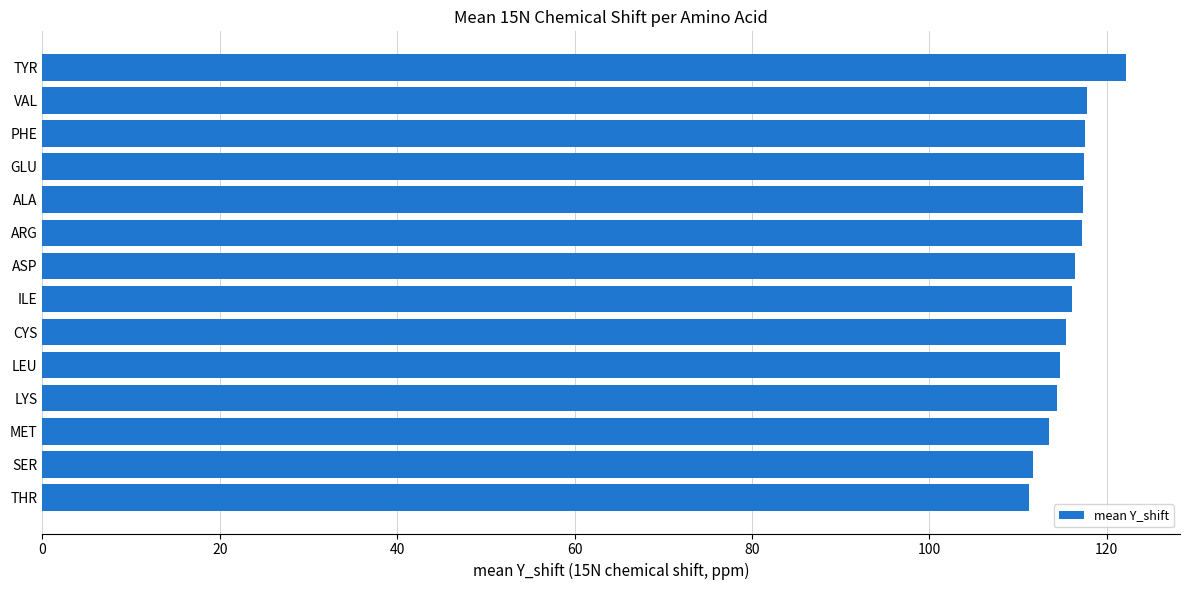

The value at LEU is 114.8. True or false?

True